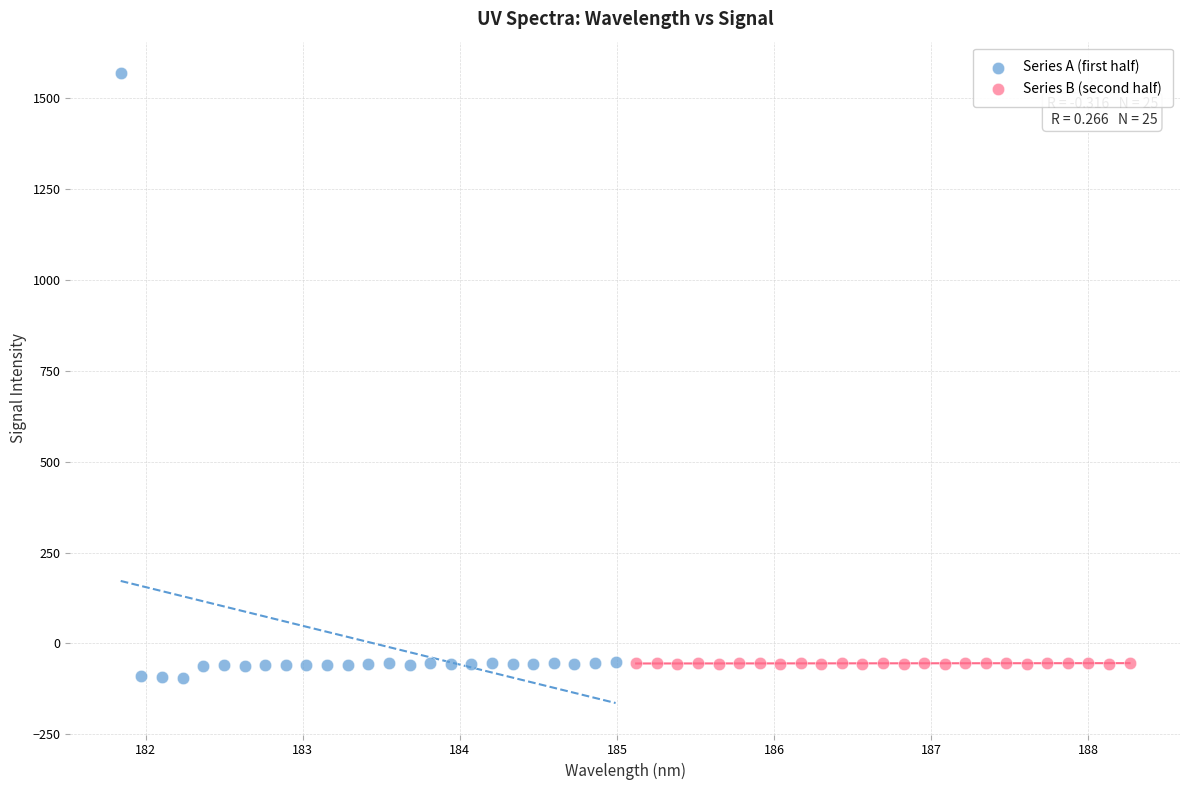

What are all the series names shown in the legend?

Series A (first half), Series B (second half)